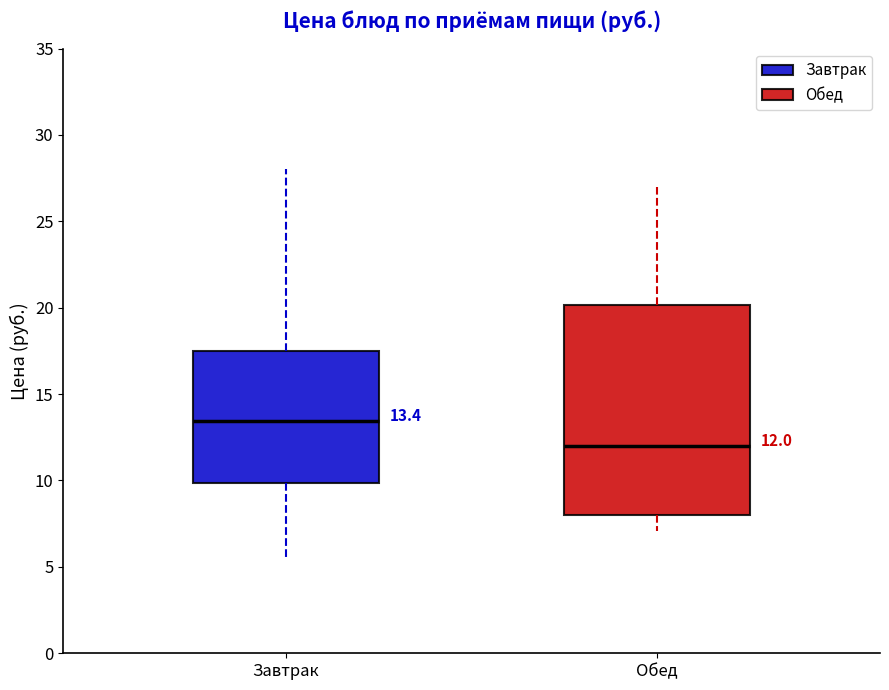

Which box's median line is the highest?

Завтрак